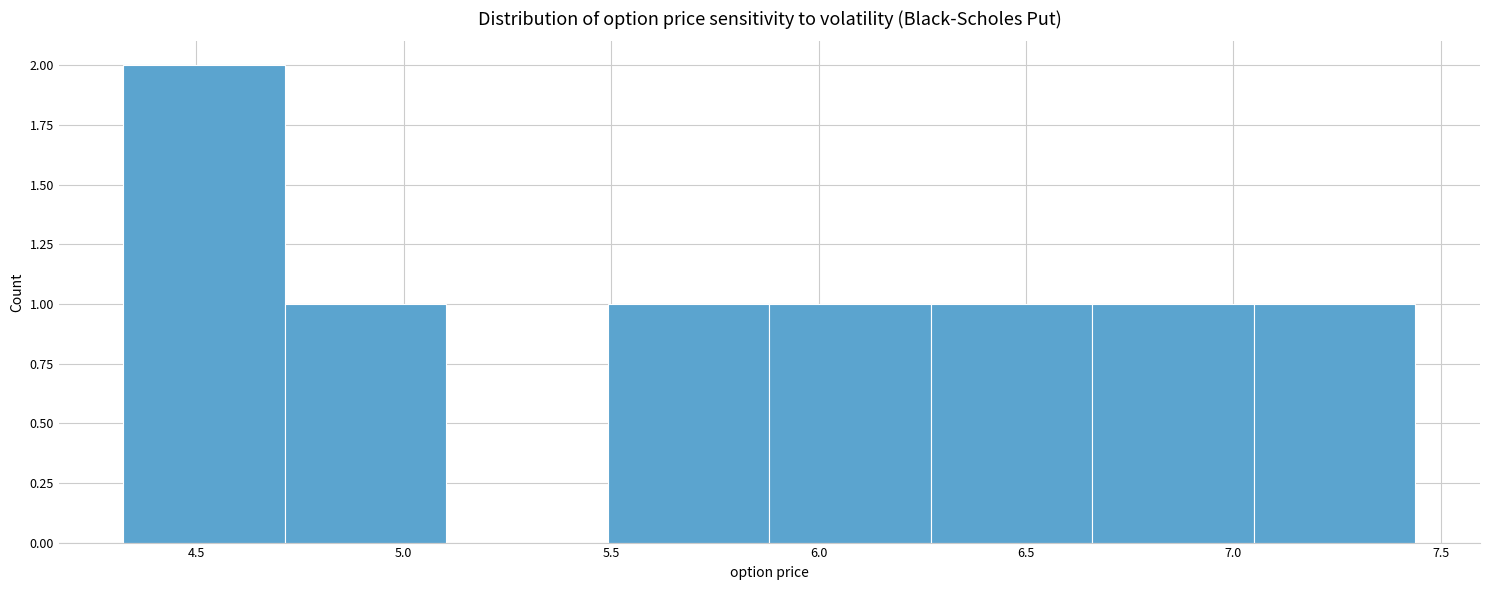

Which range on the x-axis has the tallest bar?

4.30 to 4.70